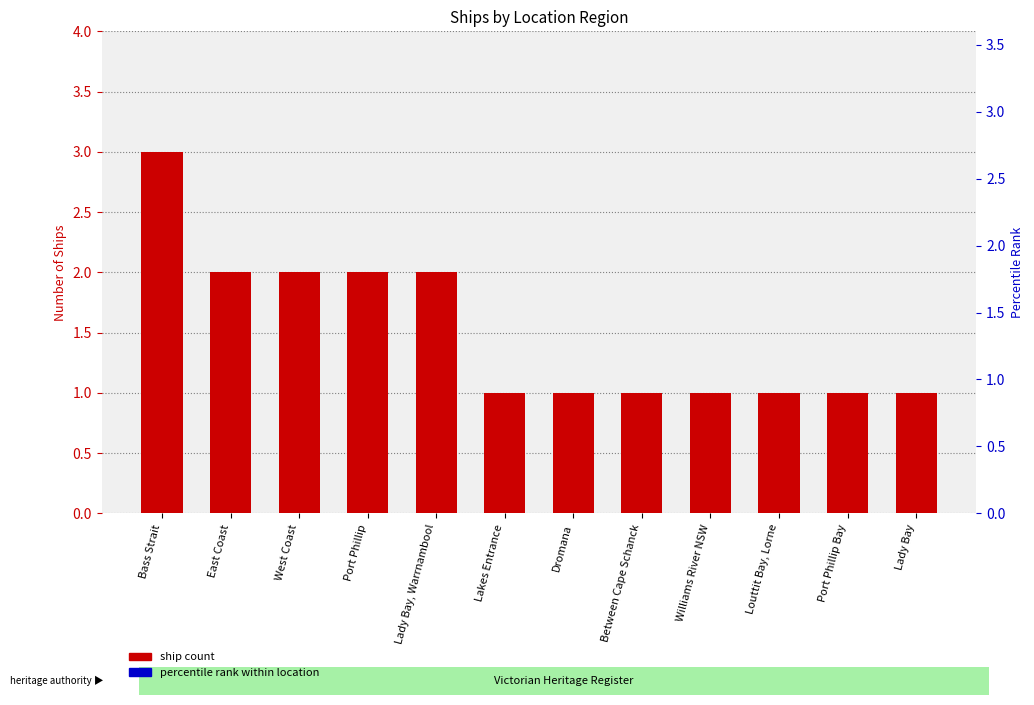

What is the sum of all values?

18